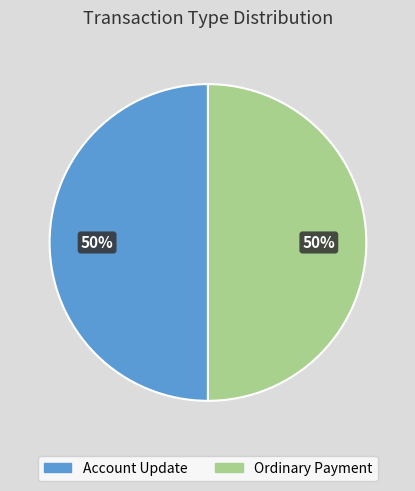

Approximately how many times larger is the value at Ordinary Payment compared to Account Update?

1.0